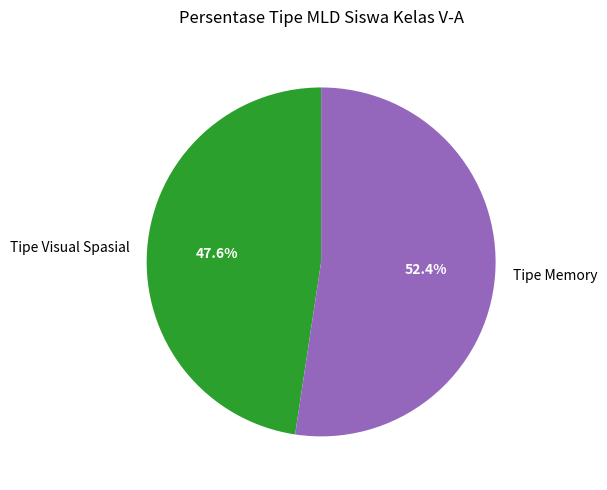

What percentage is the Tipe Visual Spasial slice, to the nearest percent?

48%